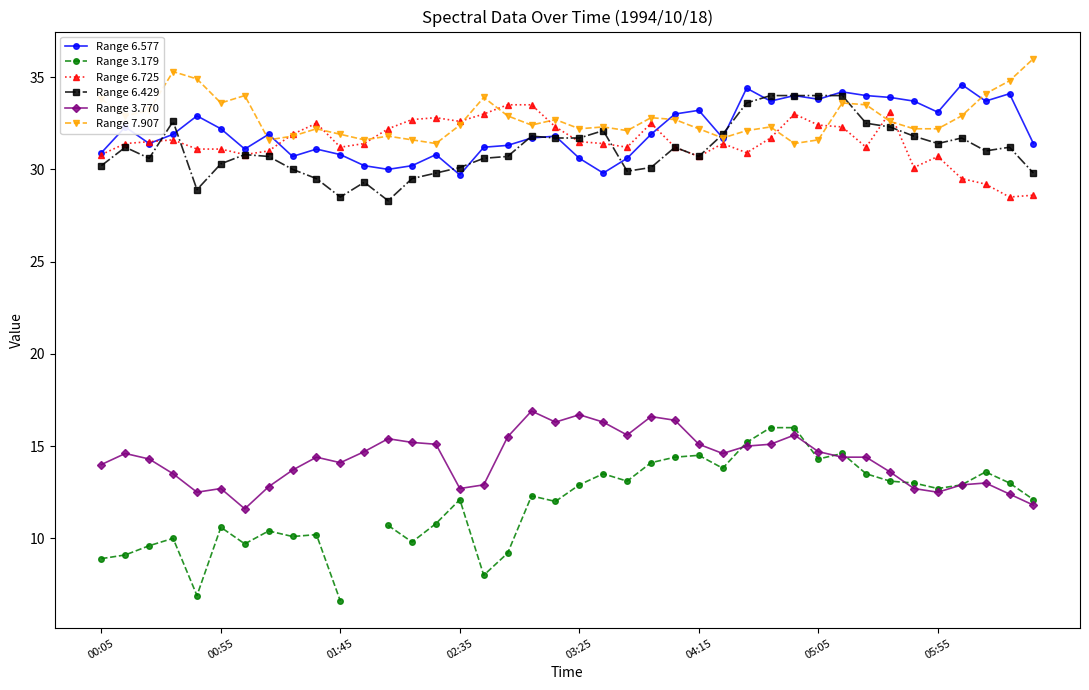

How many interior local peaks does the Range 3.770 series have?

9